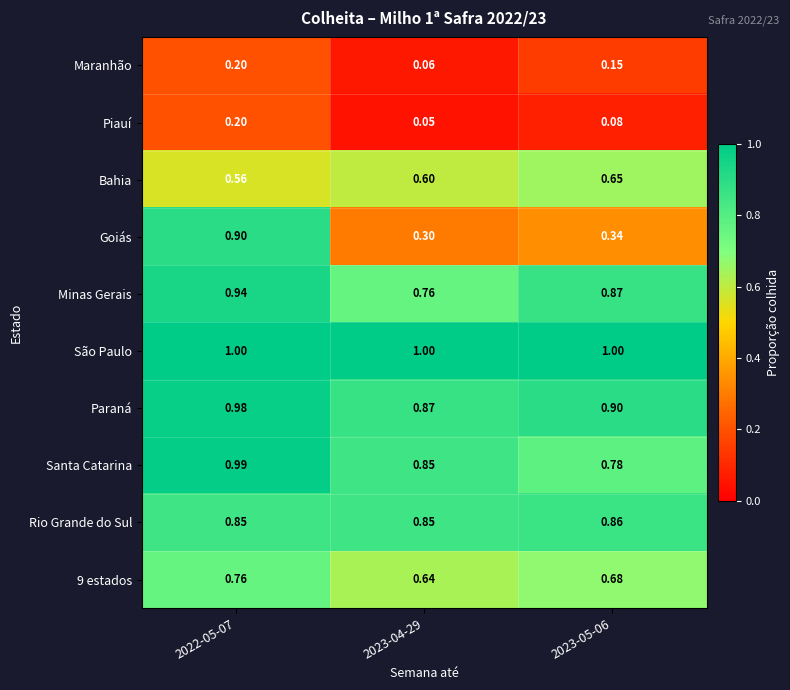

Which series has the largest total across all categories?

São Paulo